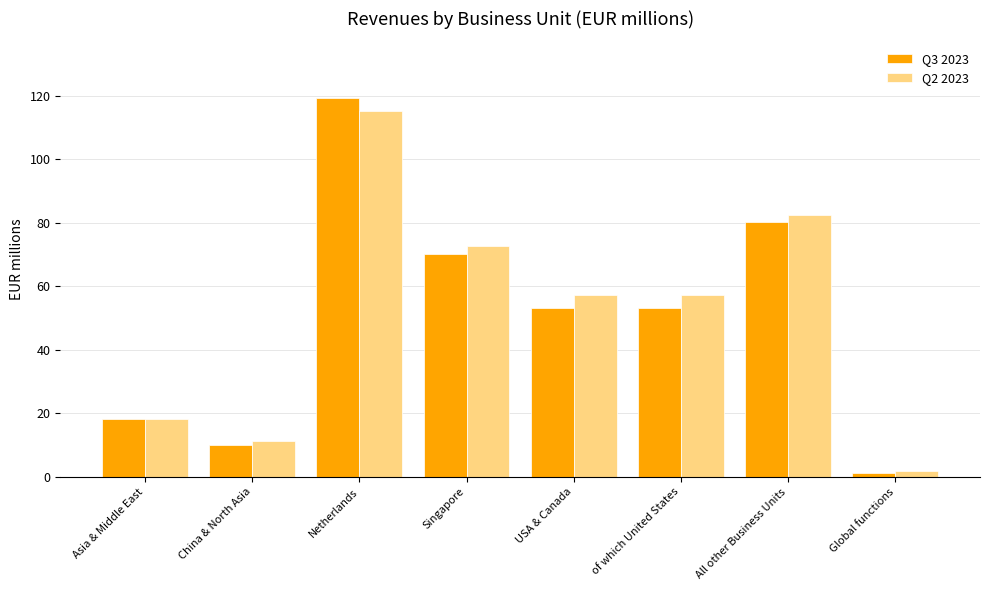

Rank the series by their maximum value, from highest to lowest.

Q3 2023, Q2 2023